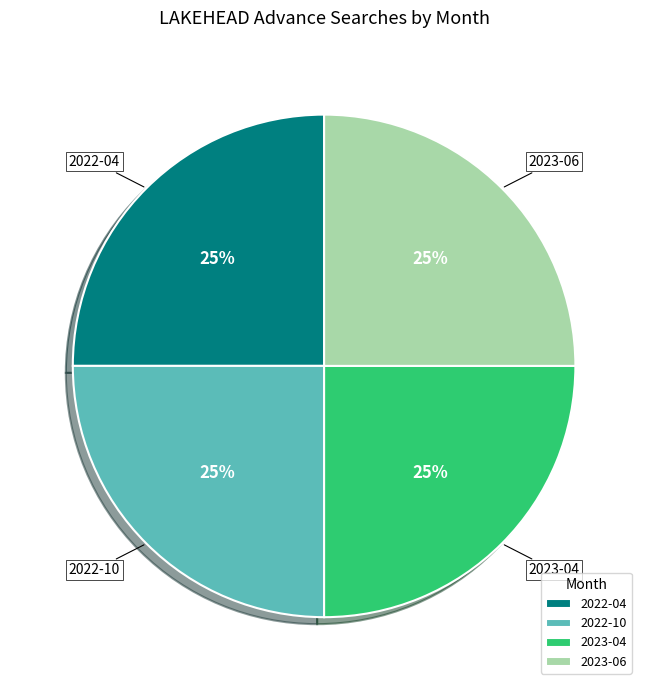

Is there a majority slice in this chart?

No